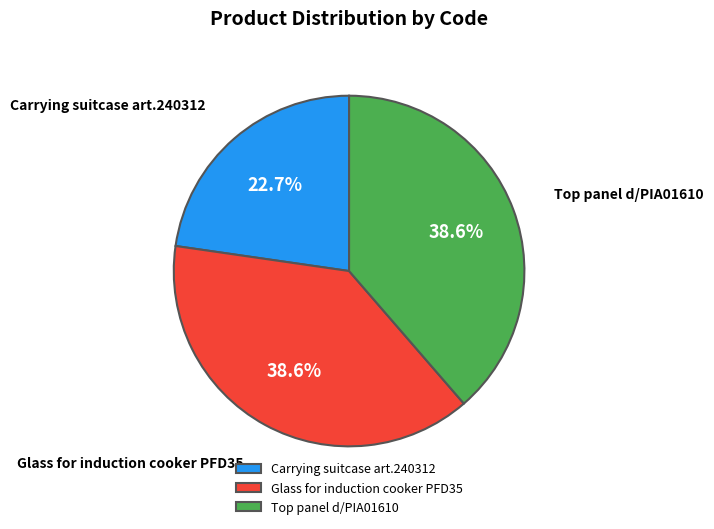

Does any single category account for the majority?

No